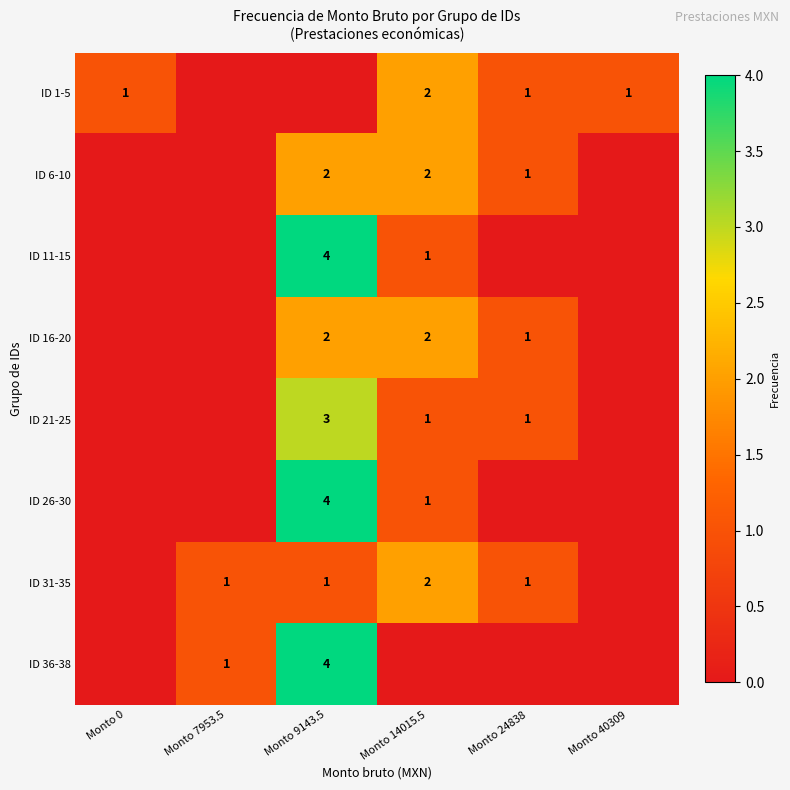

True or false: ID 1-5 has a value of 1 at Monto 24838.

True